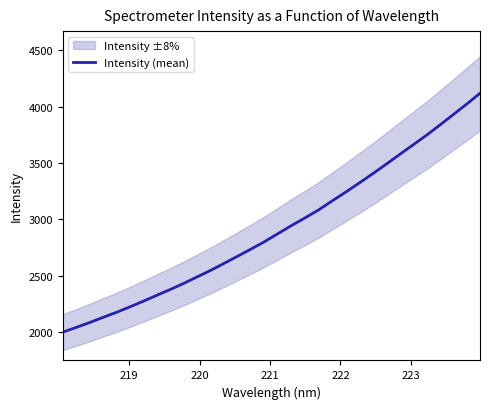

What is the average value?

2916.3